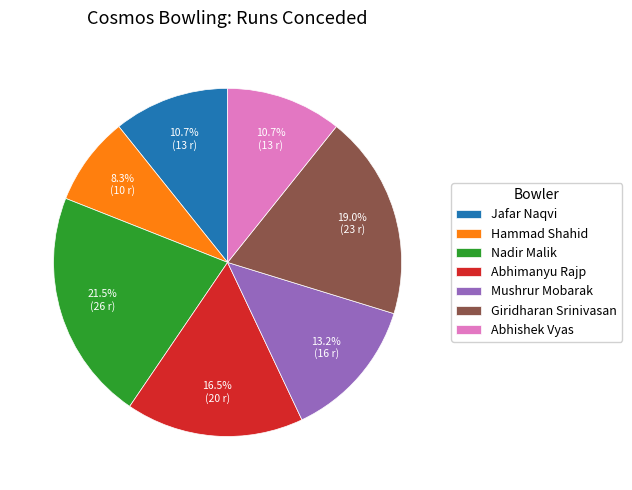

Does Abhishek Vyas represent more than half of the total?

No